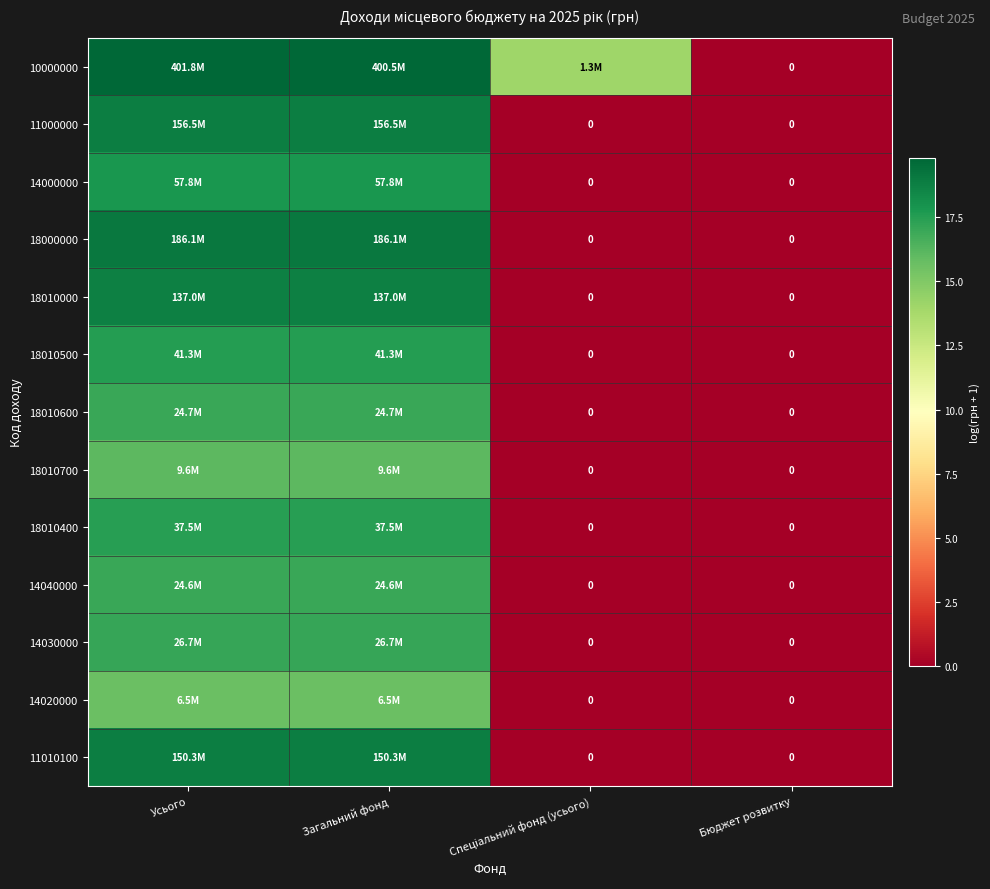

Which series has the largest range (max minus min)?

10000000